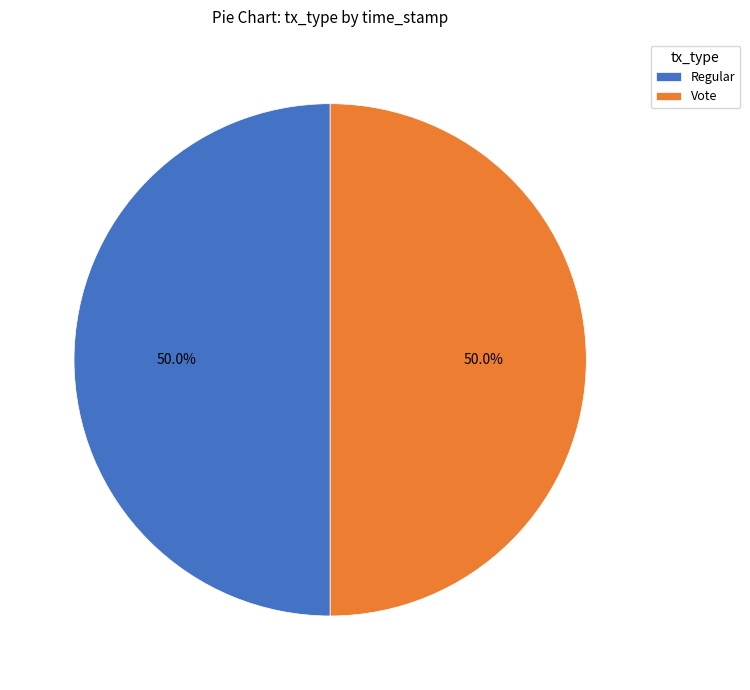

What is the ratio of the value at Vote to the value at Regular?

1.0